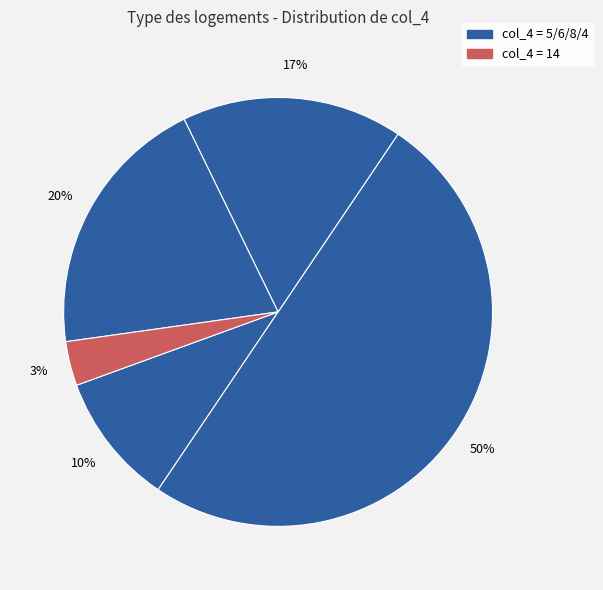

Which category has the biggest portion of the pie?

5